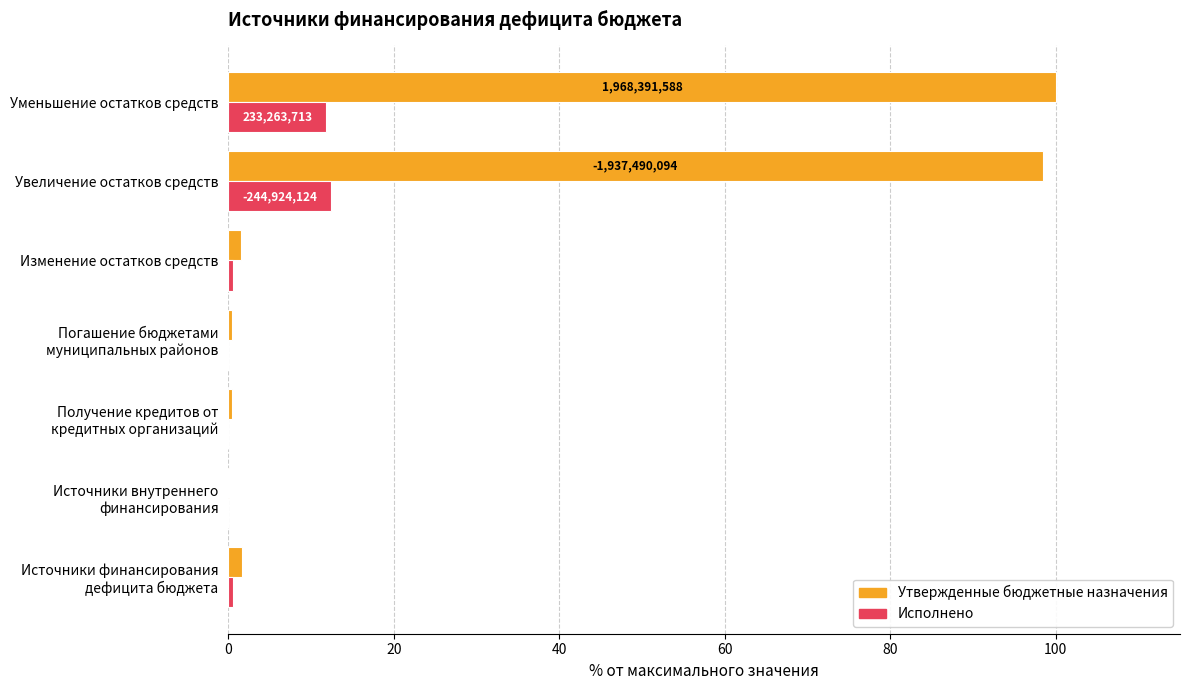

What is the maximum value for Утвержденные бюджетные назначения?

100.0